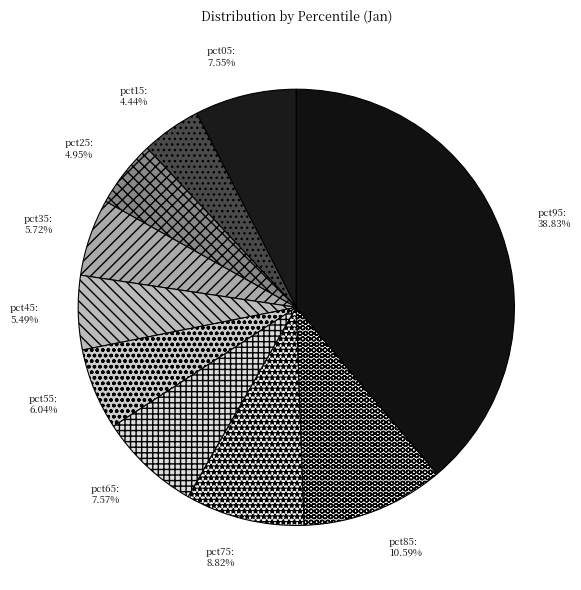

To the nearest percent, what percentage of the pie is pct65?

8%